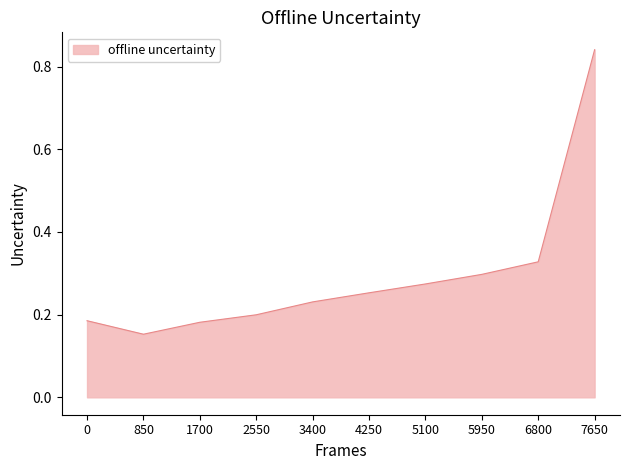

What is the difference between the values at 7650 and 4250?

0.6